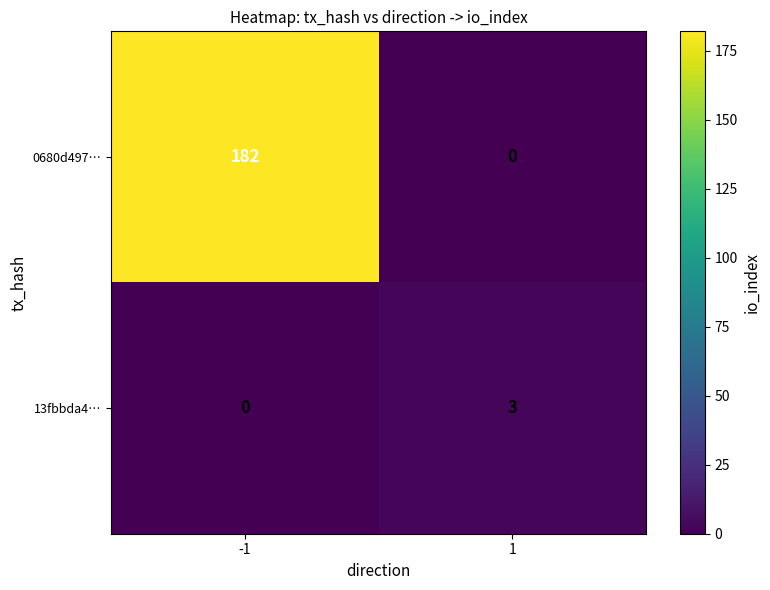

What is the approximate value of 0680d497… at -1, to the nearest 10?

180